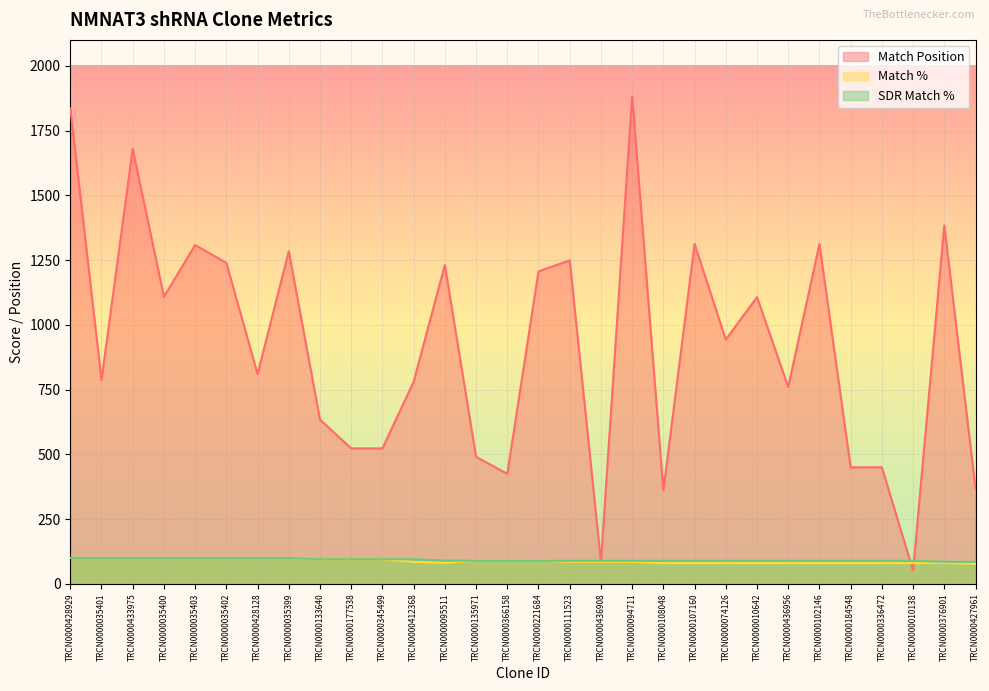

True or false: Match % has a value of 80 at TRCN0000074126.

True